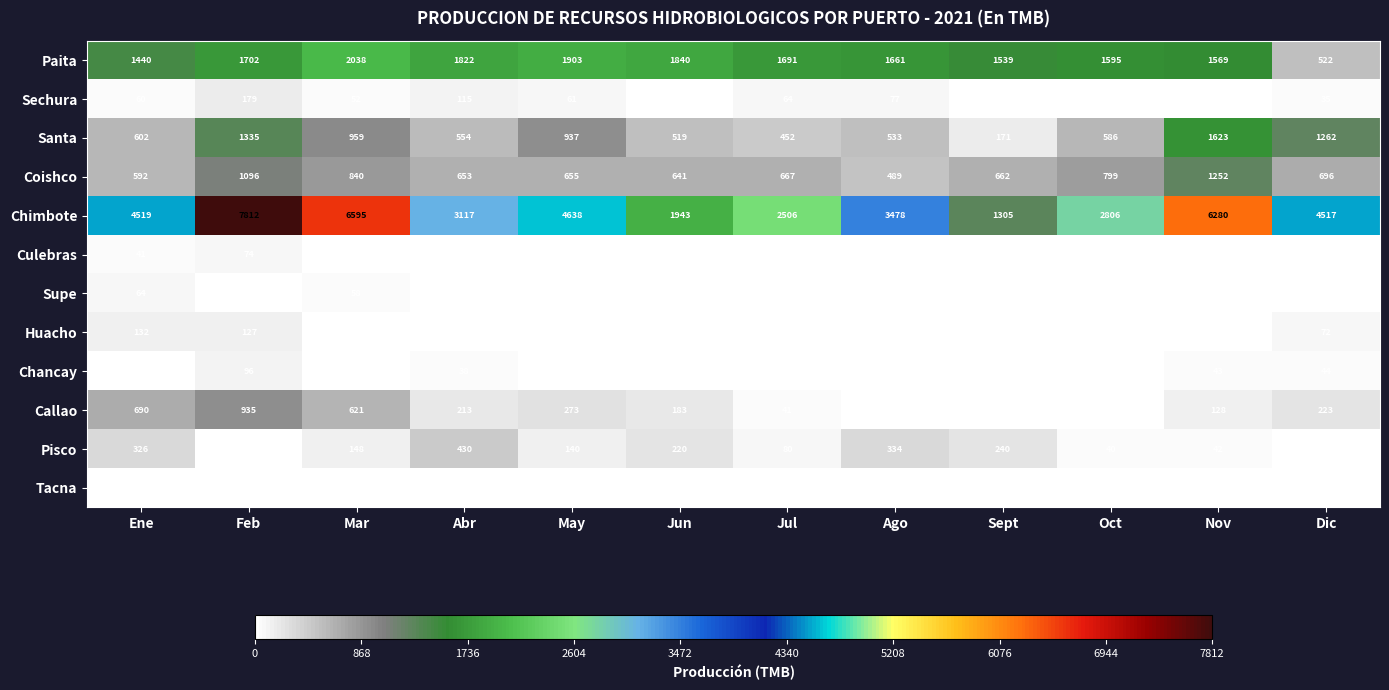

True or false: Chancay has a value of 11.2 at Jul.

False